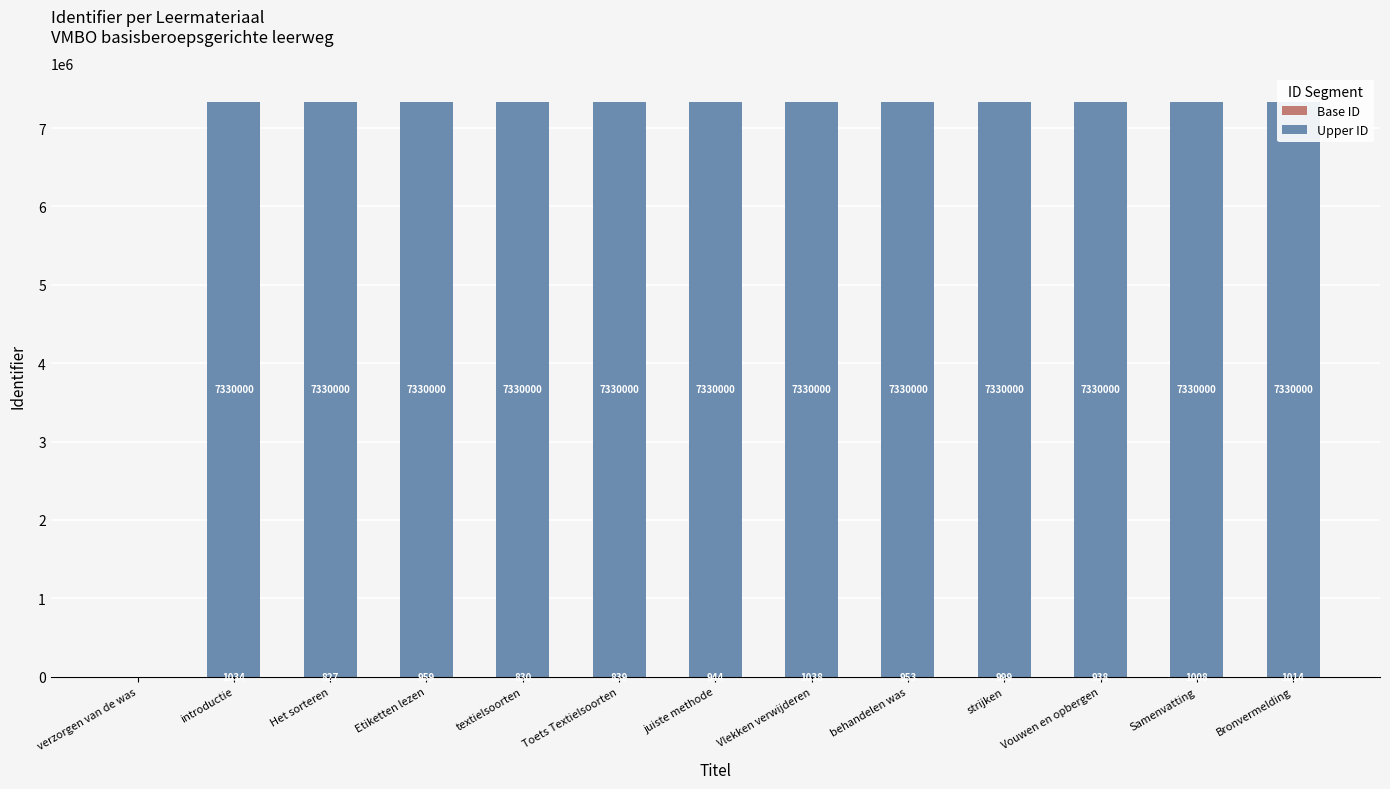

True or false: Upper ID has a value of 2854843 at behandelen was.

False